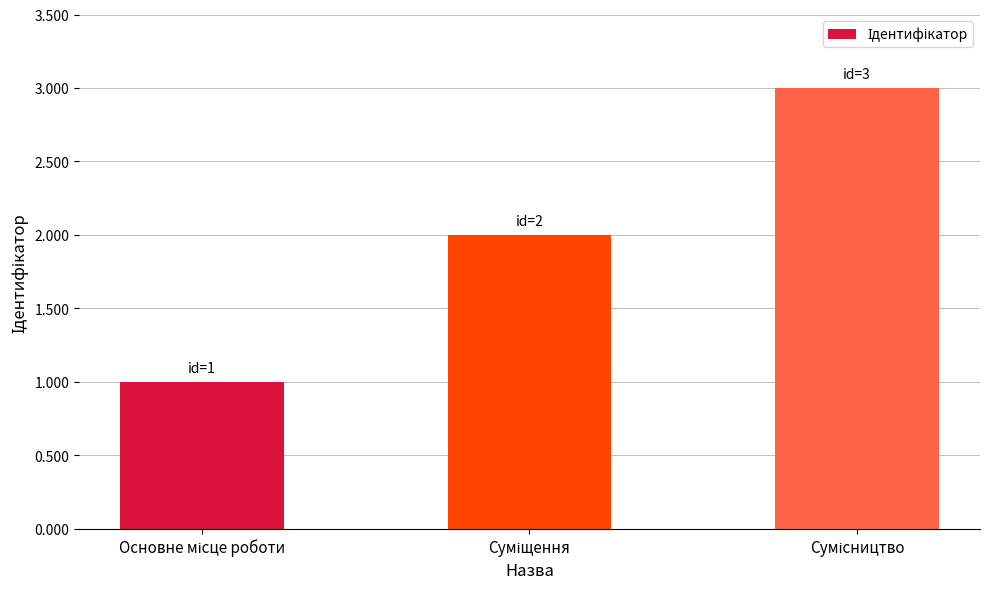

Reading left to right, list all the values displayed in this chart.

1	2	3